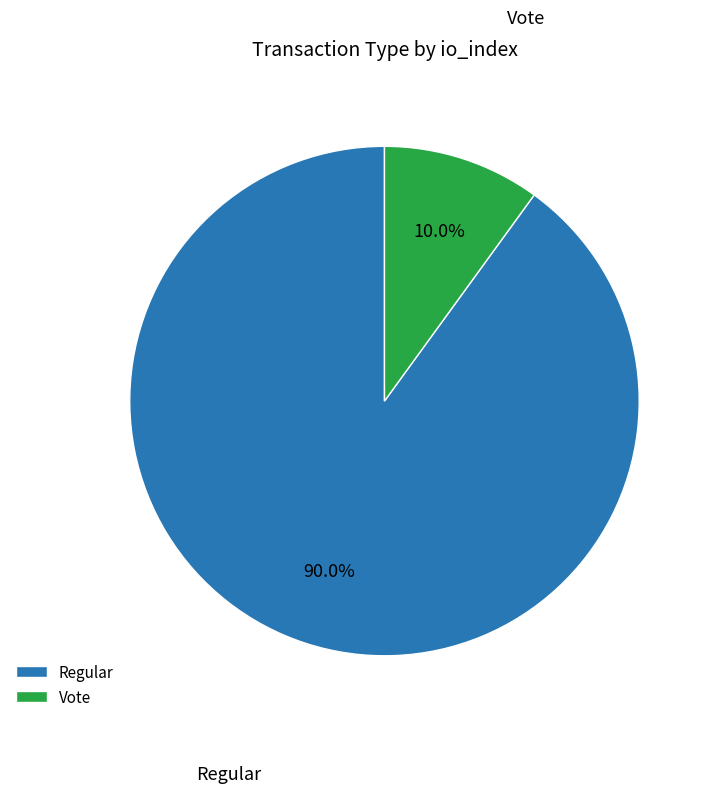

How much of the chart is everything except Regular?

10.0%